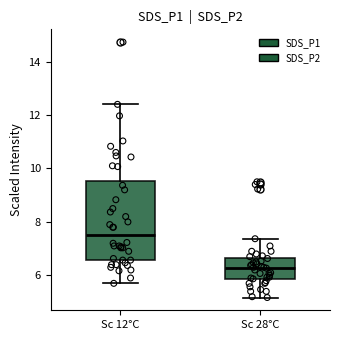

Which box has the lowest median line?

Sc 28°C